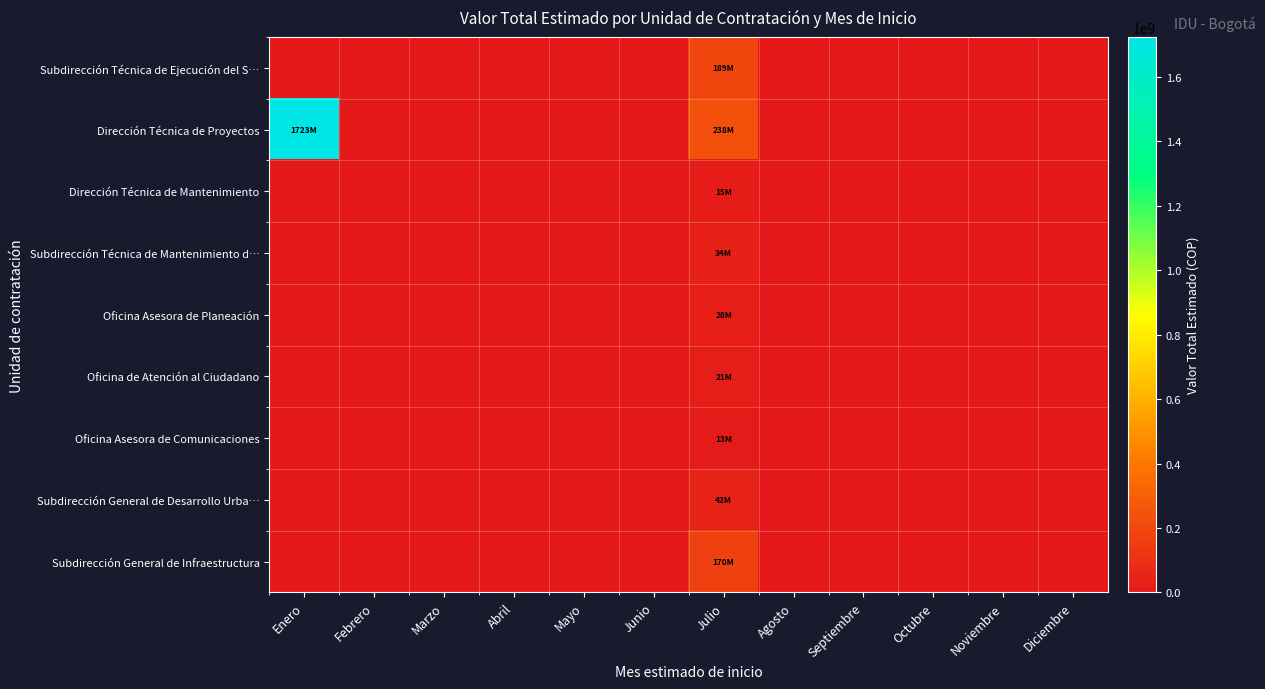

Reading left to right, transcribe all the data shown in this chart.

Subdirección Técnica de Ejecución del S…: Enero=0	Febrero=0	Marzo=0	Abril=0	Mayo=0	Junio=0	Julio=188966000	Agosto=0	Septiembre=0	Octubre=0	Noviembre=0	Diciembre=0
Dirección Técnica de Proyectos: Enero=1723200000	Febrero=0	Marzo=0	Abril=0	Mayo=0	Junio=0	Julio=237986667	Agosto=0	Septiembre=0	Octubre=0	Noviembre=0	Diciembre=0
Dirección Técnica de Mantenimiento: Enero=0	Febrero=0	Marzo=0	Abril=0	Mayo=0	Junio=0	Julio=15105000	Agosto=0	Septiembre=0	Octubre=0	Noviembre=0	Diciembre=0
Subdirección Técnica de Mantenimiento d…: Enero=0	Febrero=0	Marzo=0	Abril=0	Mayo=0	Junio=0	Julio=34000000	Agosto=0	Septiembre=0	Octubre=0	Noviembre=0	Diciembre=0
Oficina Asesora de Planeación: Enero=0	Febrero=0	Marzo=0	Abril=0	Mayo=0	Junio=0	Julio=27710000	Agosto=0	Septiembre=0	Octubre=0	Noviembre=0	Diciembre=0
Oficina de Atención al Ciudadano: Enero=0	Febrero=0	Marzo=0	Abril=0	Mayo=0	Junio=0	Julio=21313333	Agosto=0	Septiembre=0	Octubre=0	Noviembre=0	Diciembre=0
Oficina Asesora de Comunicaciones: Enero=0	Febrero=0	Marzo=0	Abril=0	Mayo=0	Junio=0	Julio=12740000	Agosto=0	Septiembre=0	Octubre=0	Noviembre=0	Diciembre=0
Subdirección General de Desarrollo Urba…: Enero=0	Febrero=0	Marzo=0	Abril=0	Mayo=0	Junio=0	Julio=41866667	Agosto=0	Septiembre=0	Octubre=0	Noviembre=0	Diciembre=0
Subdirección General de Infraestructura: Enero=0	Febrero=0	Marzo=0	Abril=0	Mayo=0	Junio=0	Julio=170433333	Agosto=0	Septiembre=0	Octubre=0	Noviembre=0	Diciembre=0